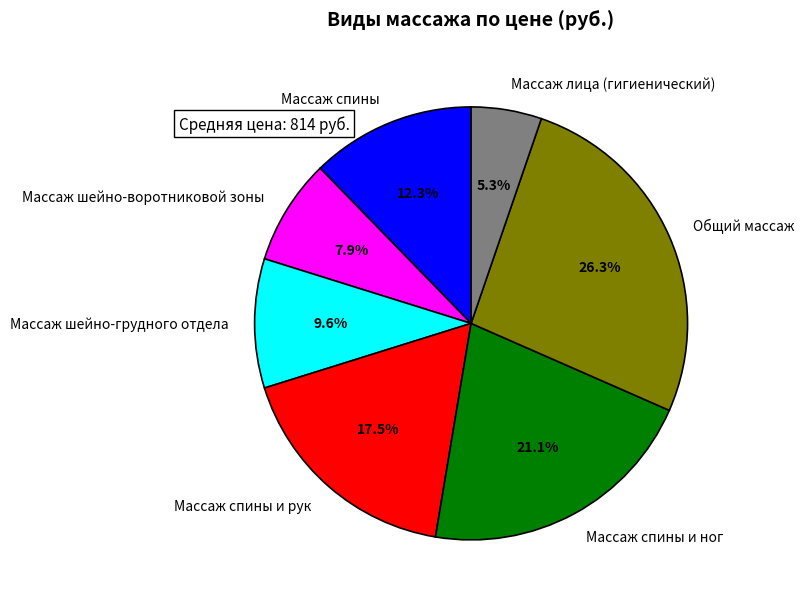

Does Массаж лица (гигиенический) account for over 50% of the chart?

No